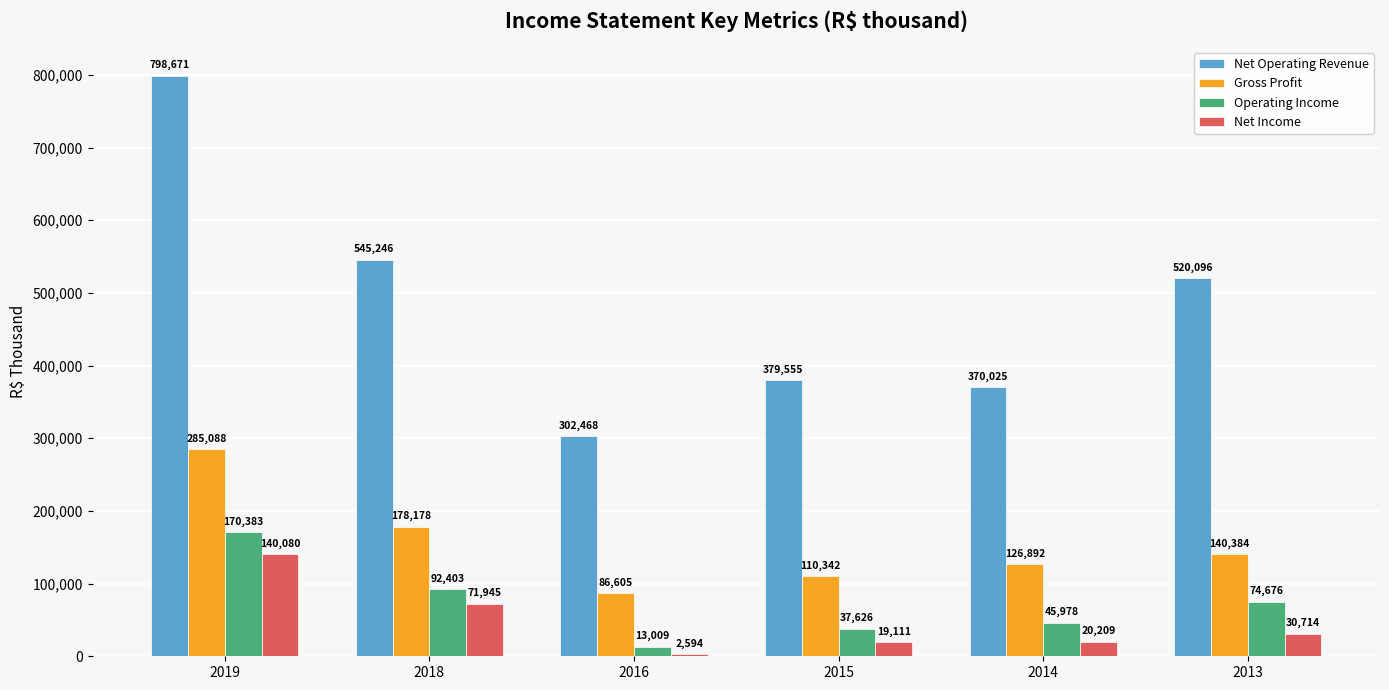

Where does the Gross Profit series first go above 140384?

2019